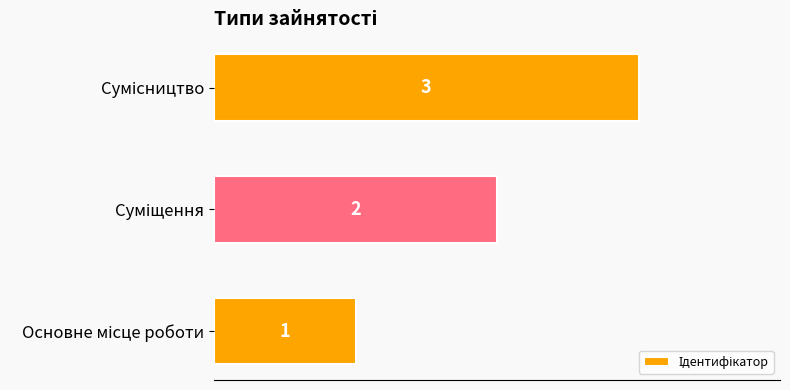

What is the sum of all values?

6